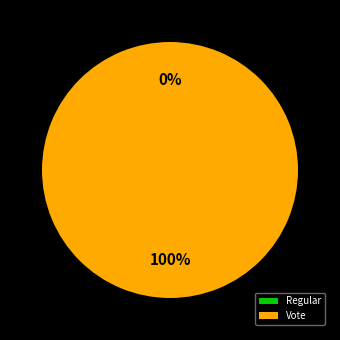

Does Vote account for over 50% of the chart?

Yes